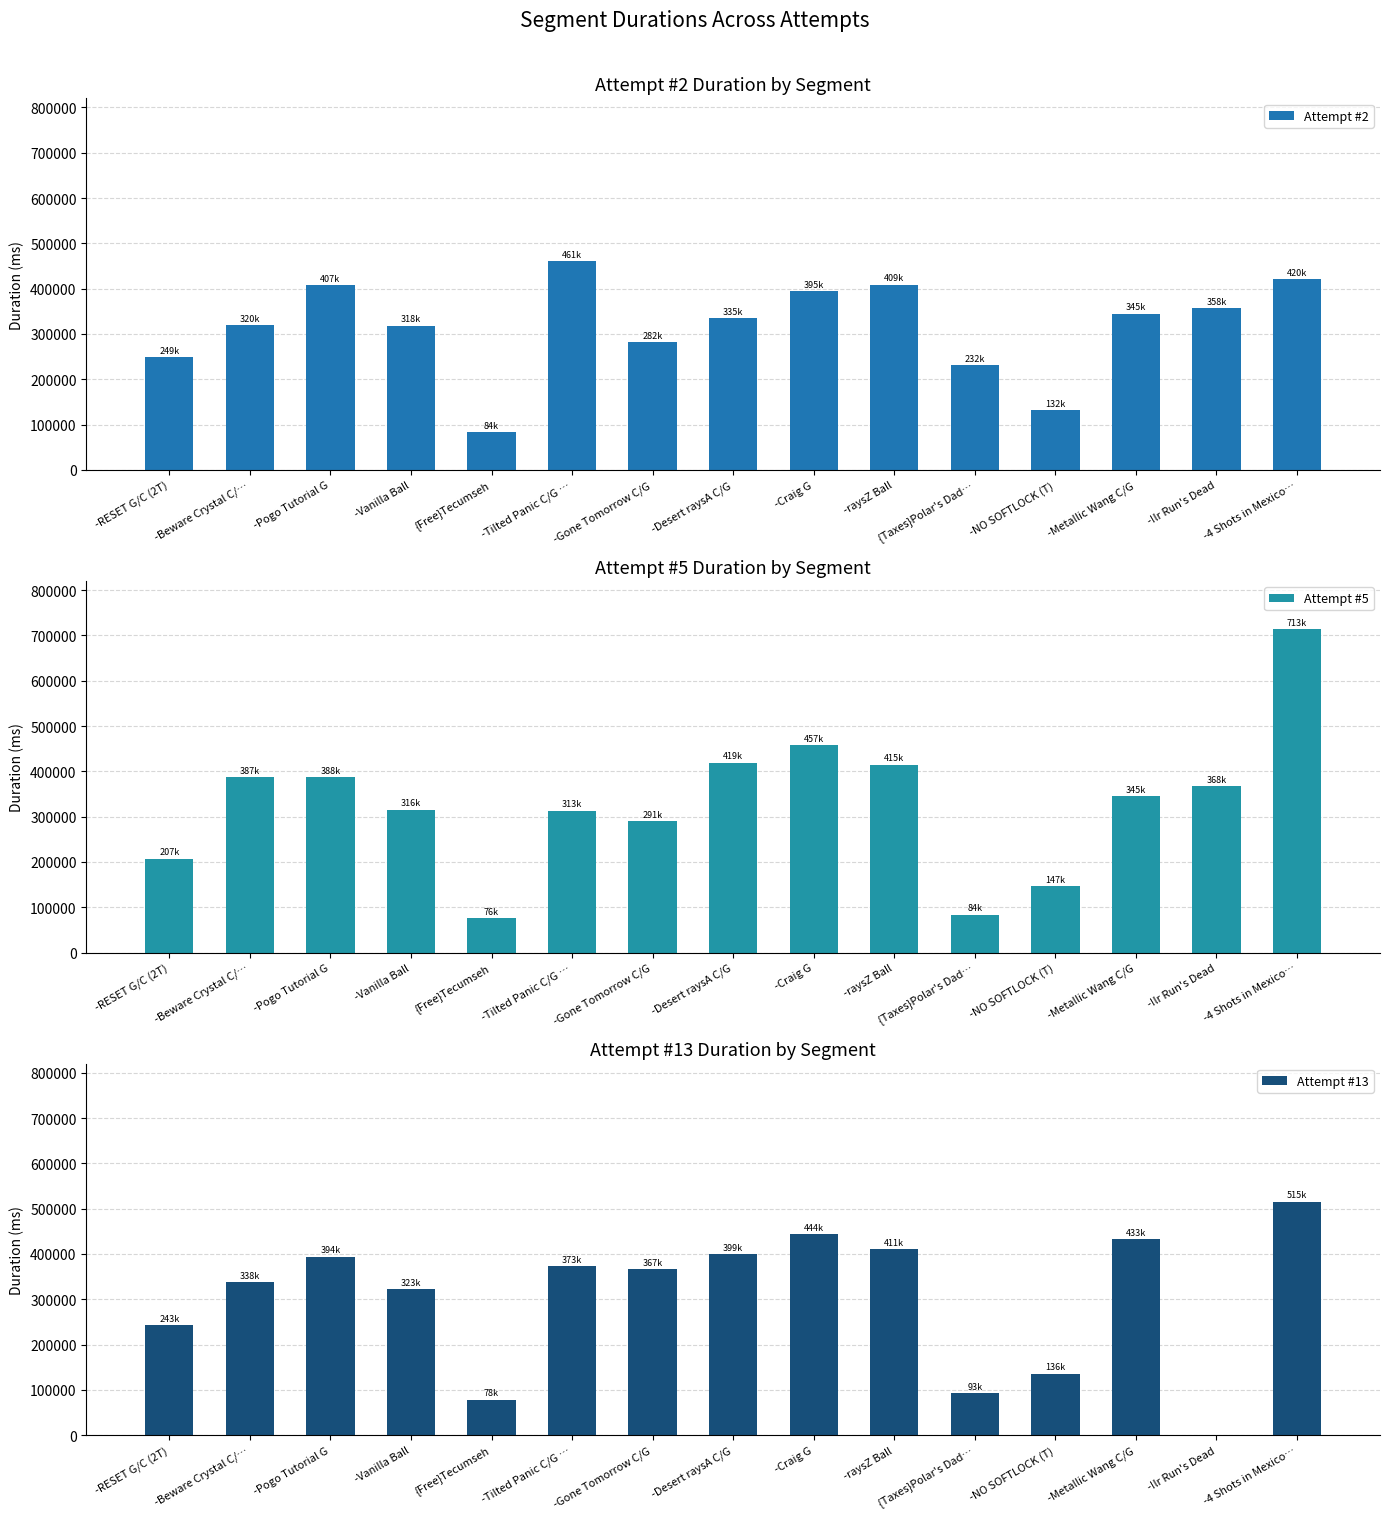

Which label corresponds to the smallest value in the chart?

-!lr Run's Dead